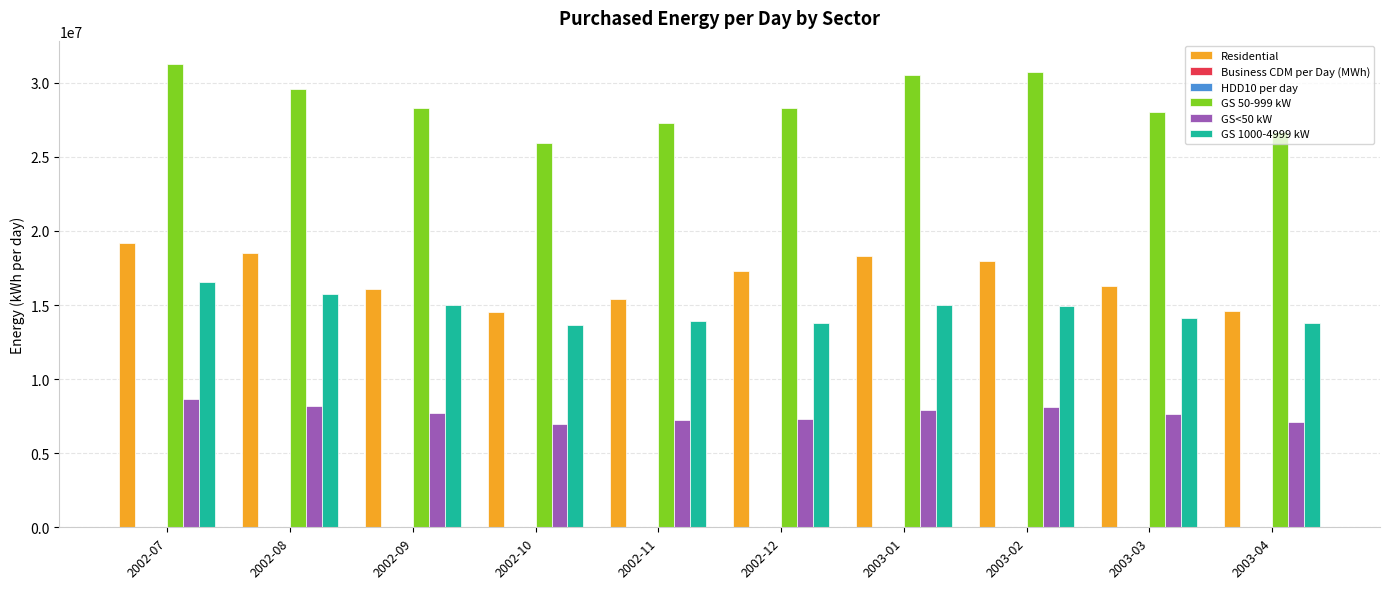

At which category is the sum across all series the highest?

2002-07